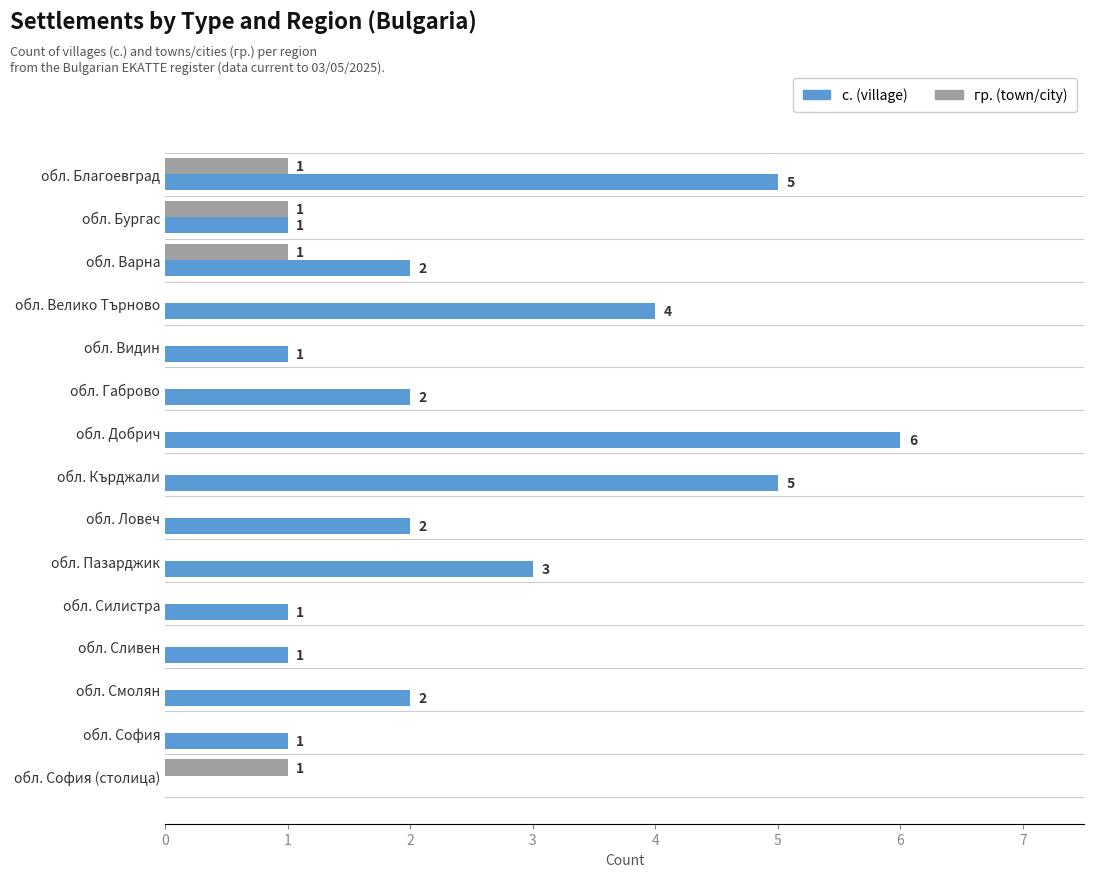

Which series changed the most between обл. Видин and обл. Габрово?

с. (village)